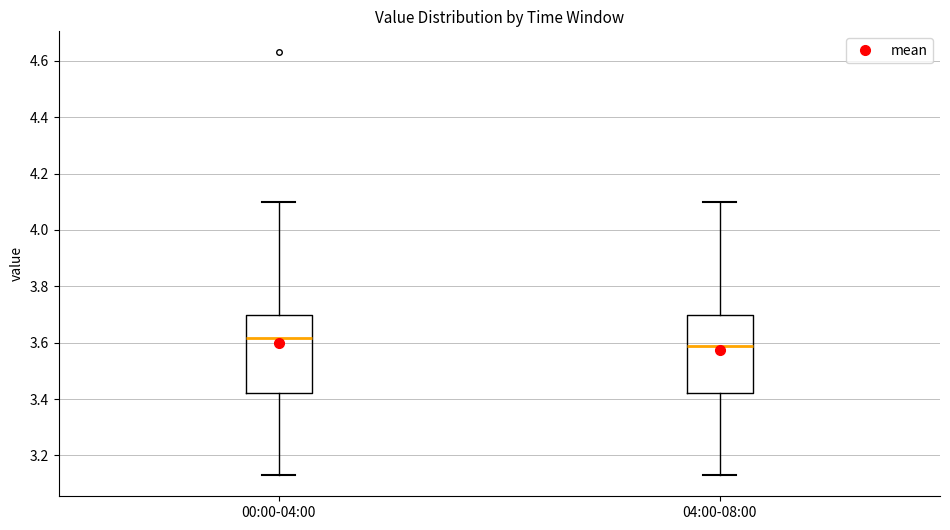

Where is the lower edge of the box for 00:00-04:00 on the y-axis? The values are not printed on the chart, so give them approximately, as read against the axis.

3.42